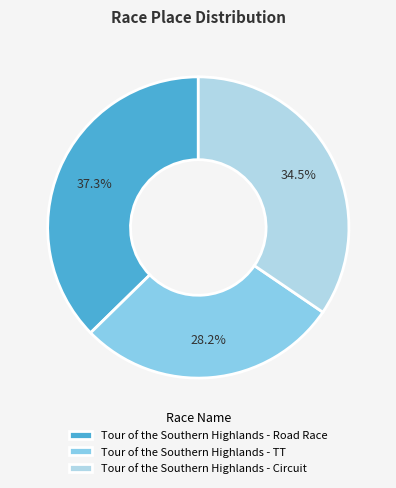

To the nearest percent, what percentage of the pie is Tour of the Southern Highlands - Road Race?

37%